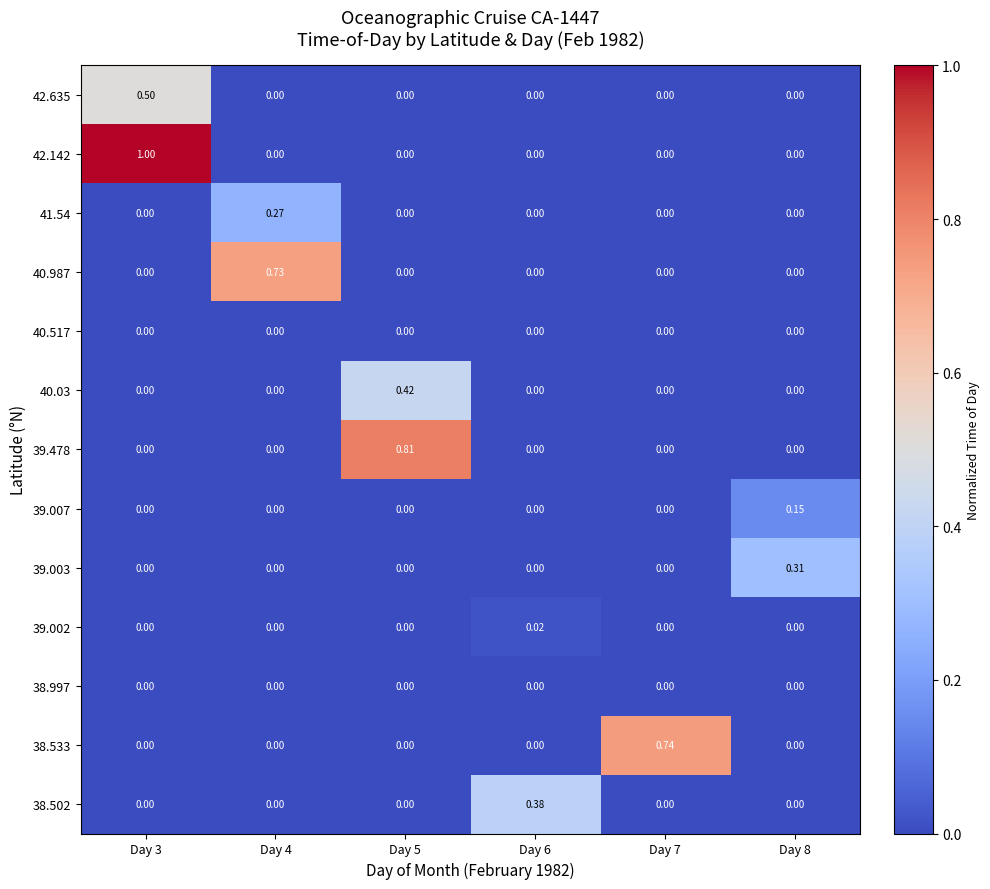

At which category is the sum across all series the highest?

Day 3